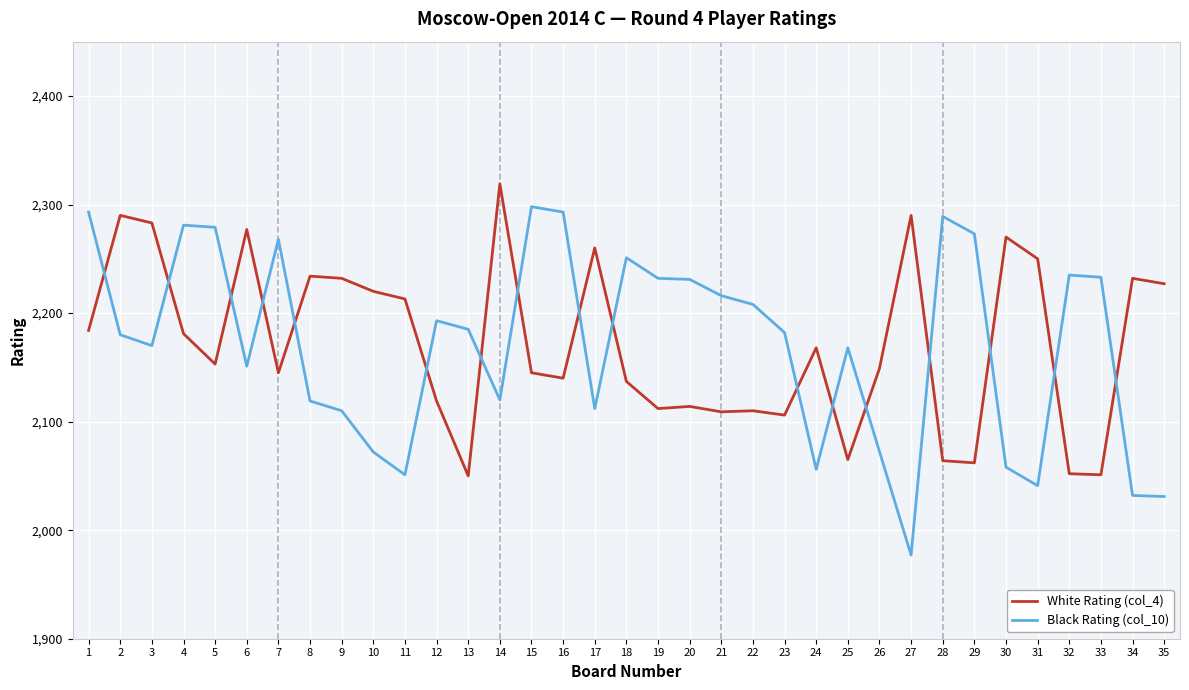

Where is the first local minimum?

5